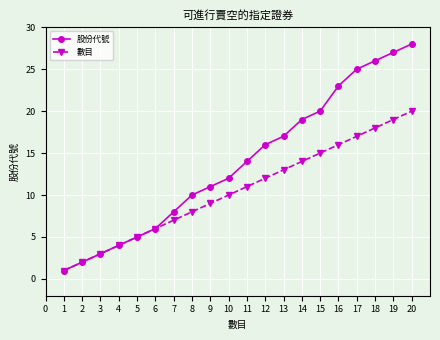

Where is 數目 nearest to the value 10?

10